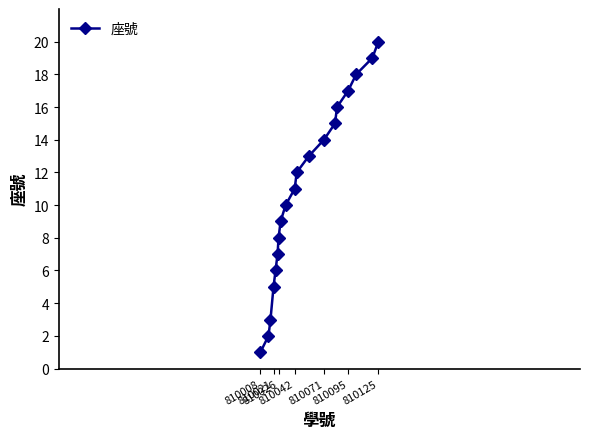

True or false: there are more than 1 points higher than both neighbors.

False